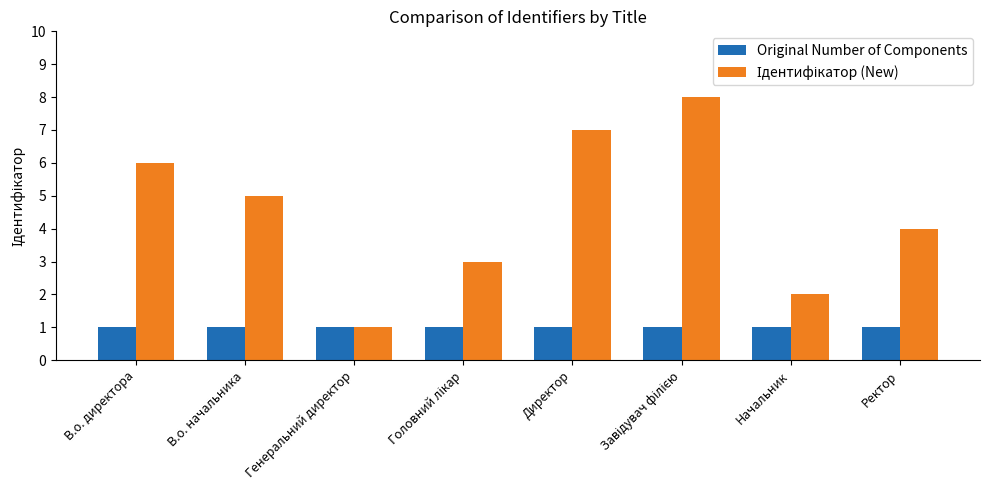

What is the label of the 1st bar from the left?

В.о. директора